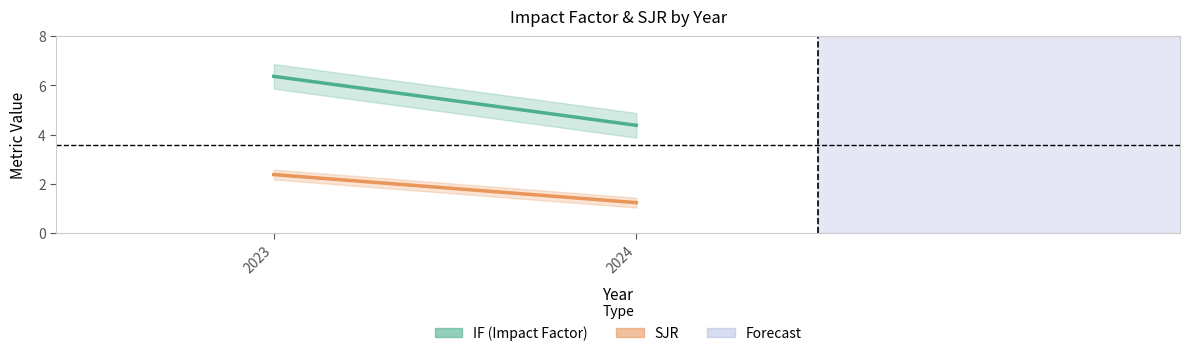

What is the spread (max minus min) of values at 2024?

3.1